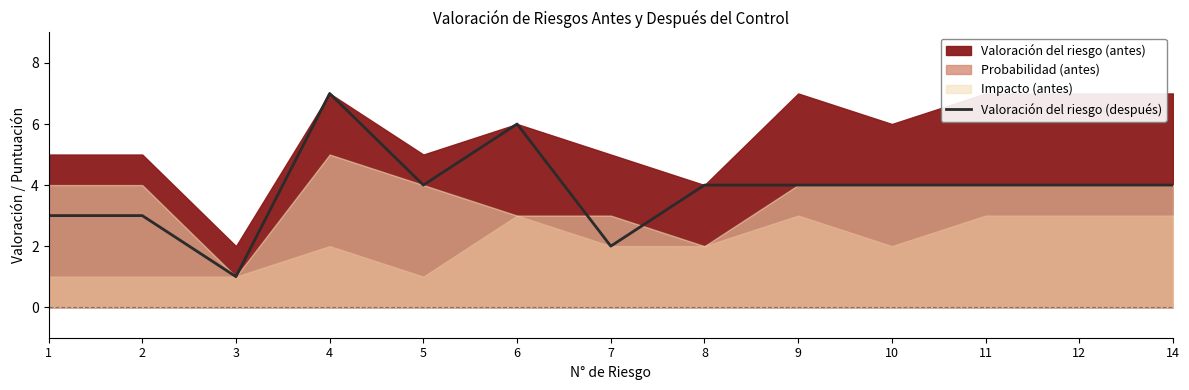

What is the value of the 8th point from the left?

4